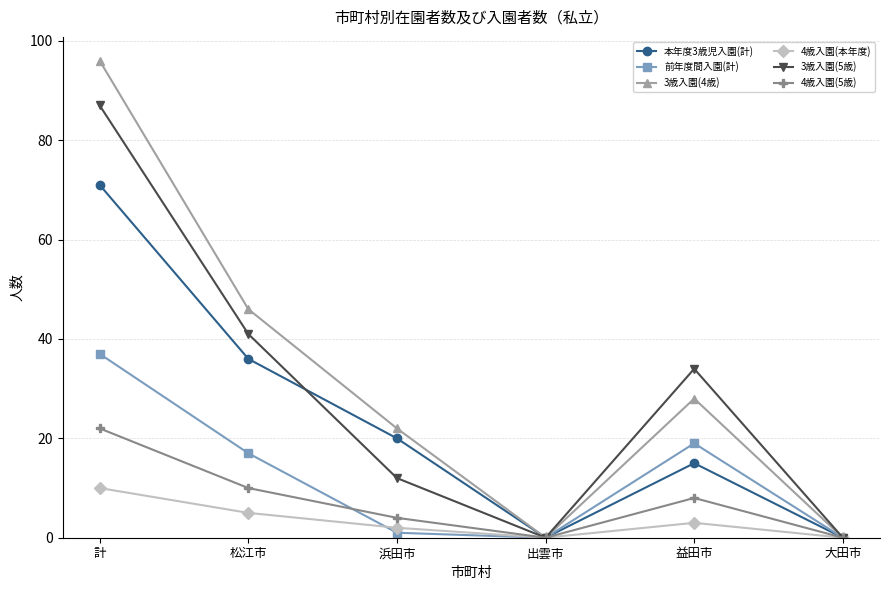

What is the difference between the maximum and minimum values in the 3歳入園(4歳) series?

96